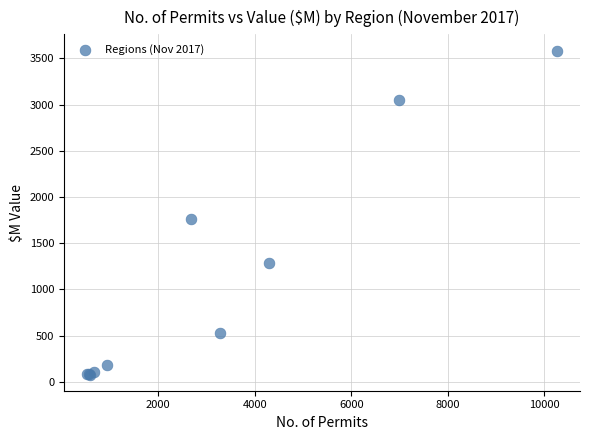

What Y value in the scatter plot is closest to 1832?

1764.9